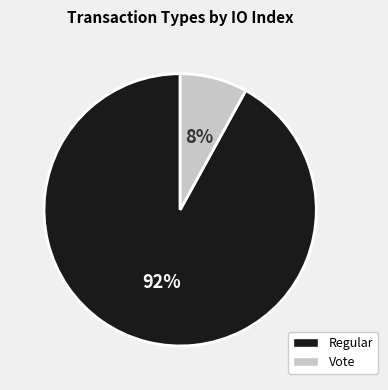

To the nearest percent, what is the average slice percentage?

50%